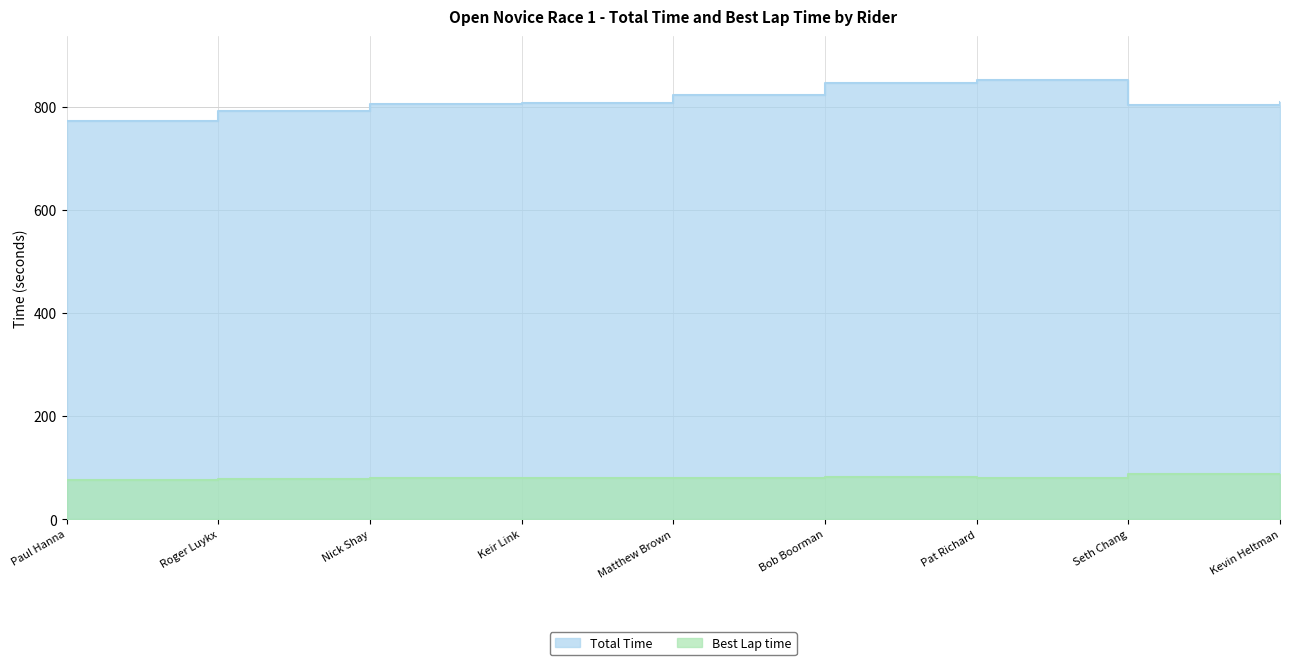

What is the value of the Best Lap time point at the 8th from the left?

87.5